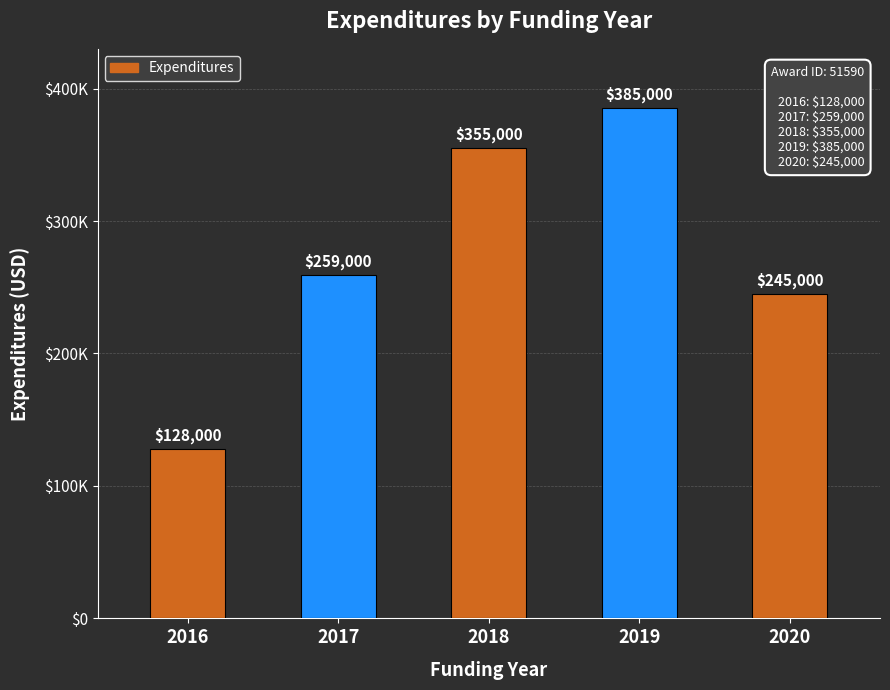

The chart shows a value of 657105 at 2019. True or false?

False